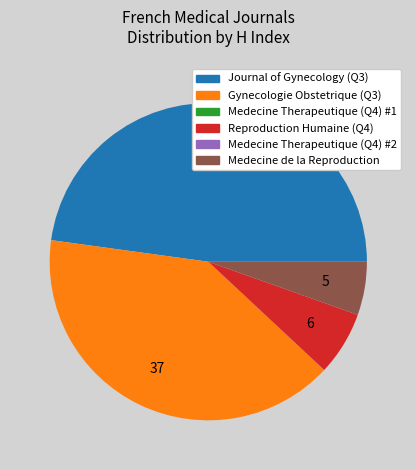

Which category has the biggest portion of the pie?

Journal of Gynecology (Q3)